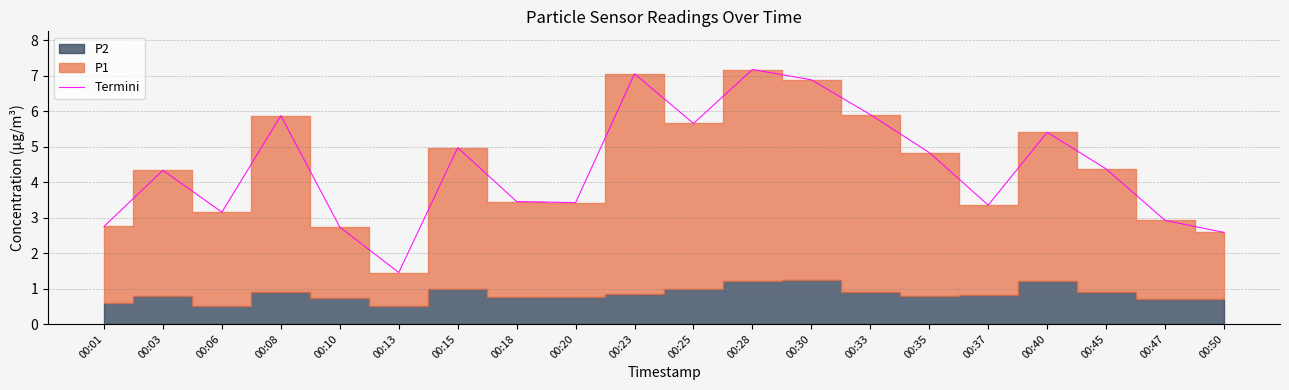

True or false: the data shows 1.5 at 00:28.

False